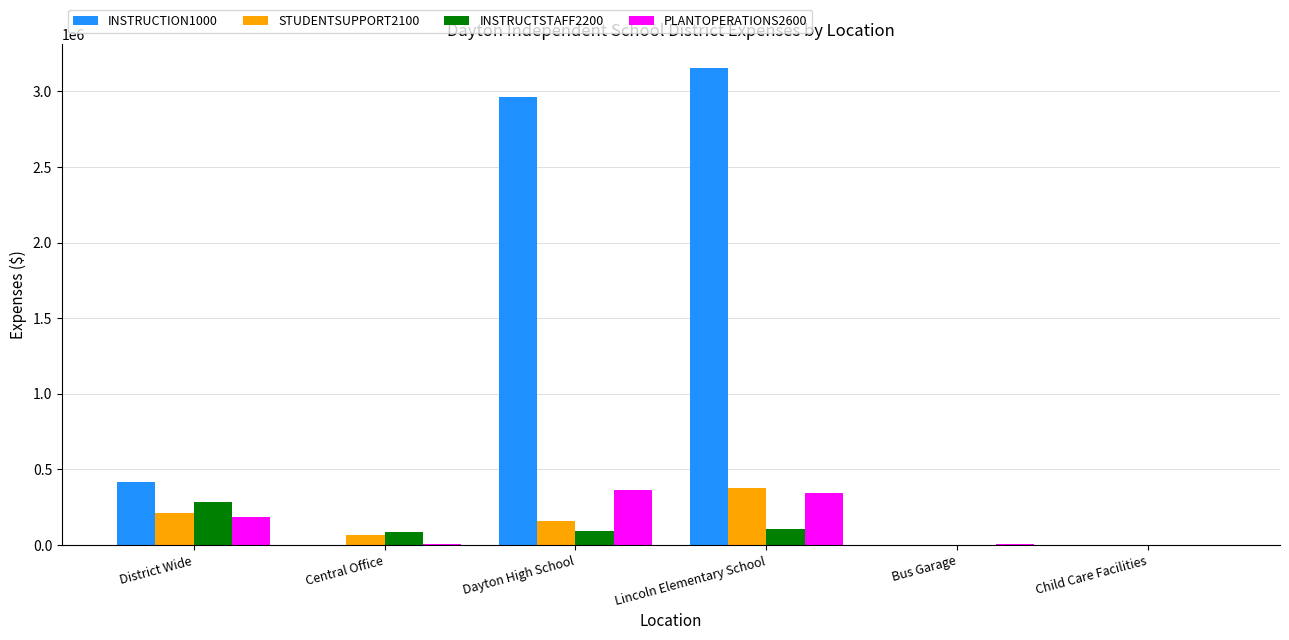

The value of PLANTOPERATIONS2600 at Child Care Facilities is 0.0. True or false?

True